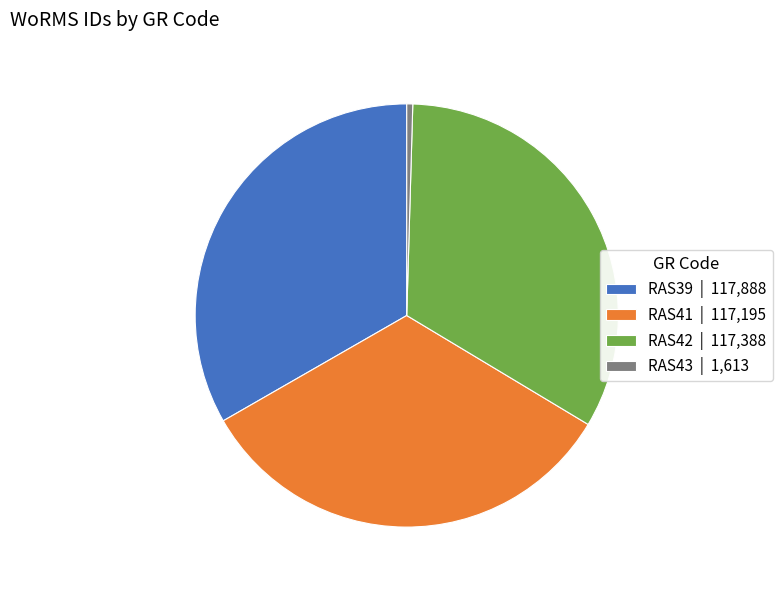

Which has a higher value, RAS43 or RAS39?

RAS39